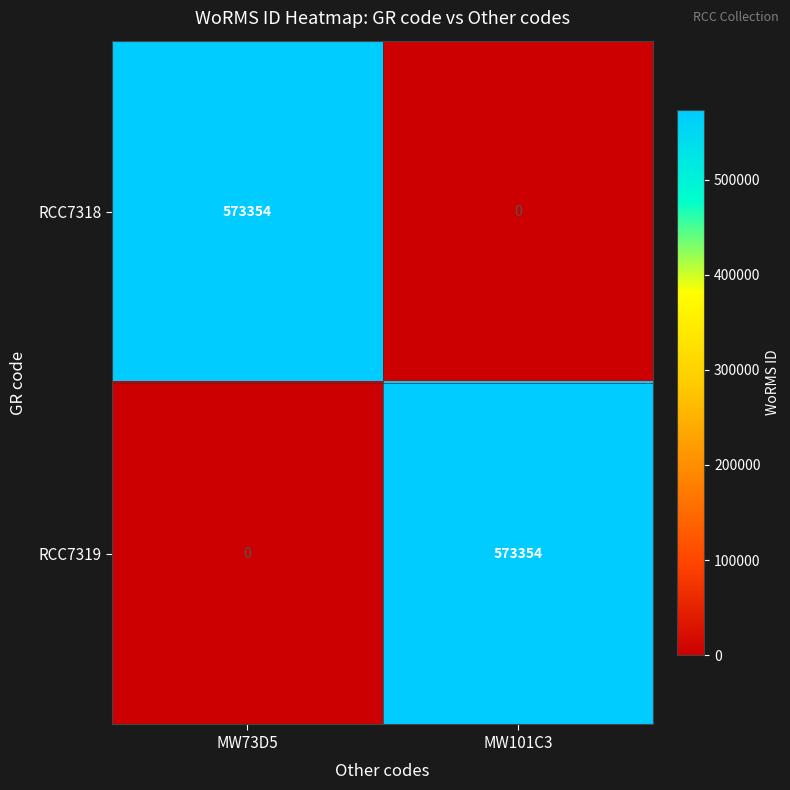

Reading left to right, extract all data points from this chart.

RCC7318: 573354	0
RCC7319: 0	573354